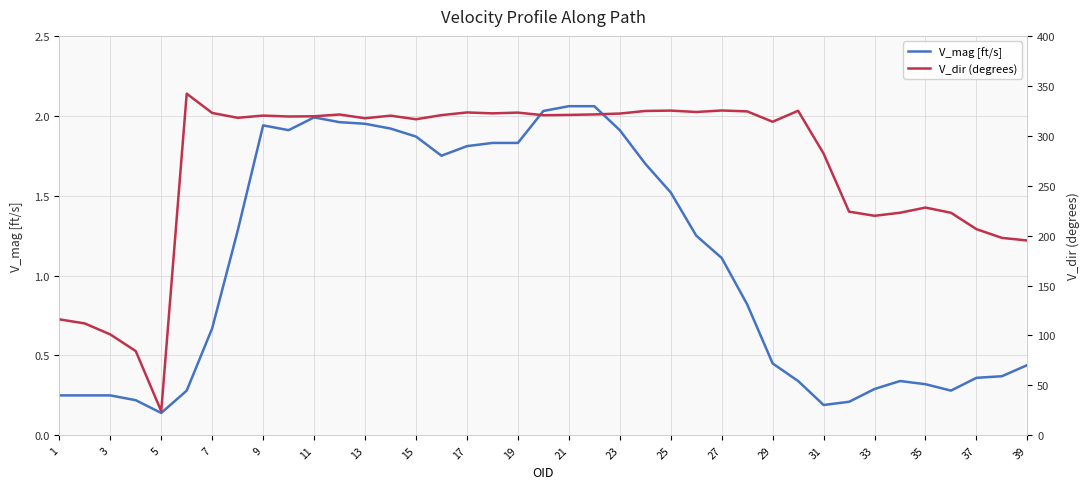

Rank the series by their average value, from lowest to highest.

V_mag [ft/s], V_dir (degrees)